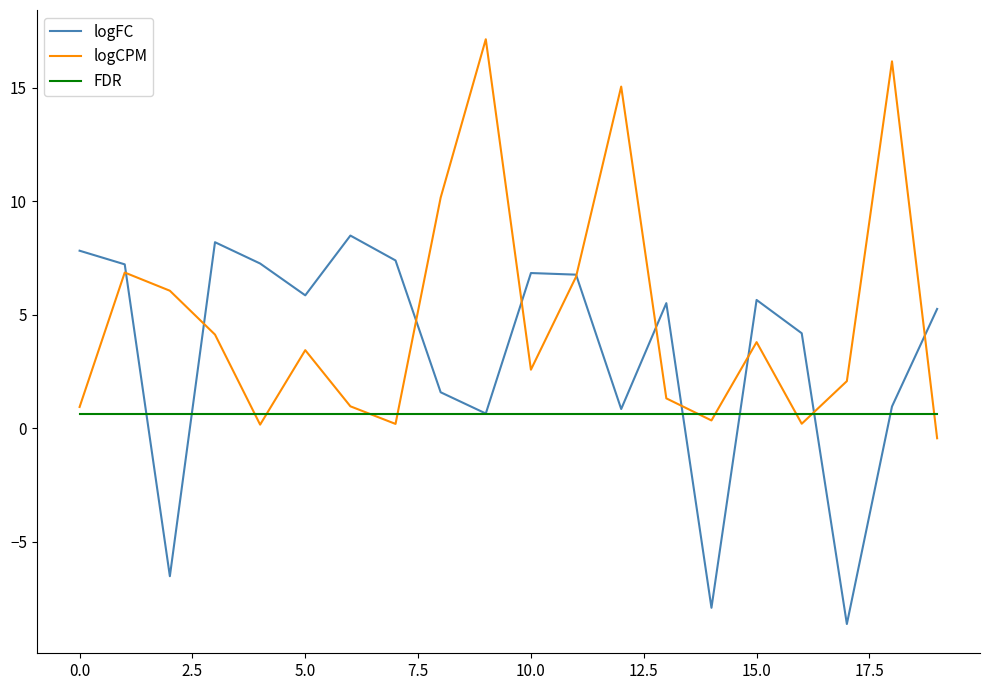

What is the maximum value for logFC?

8.5